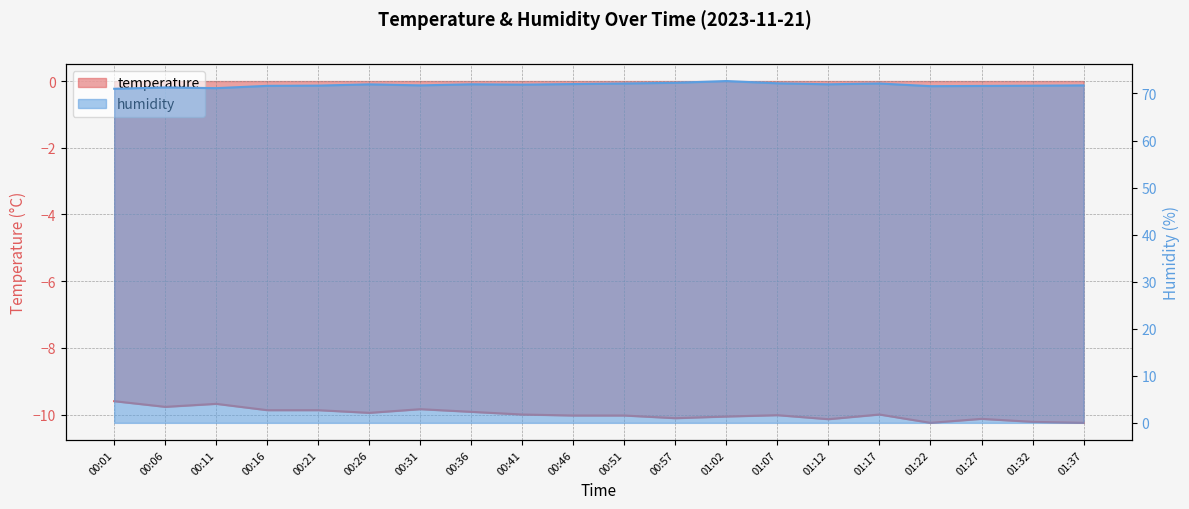

The value of humidity at 01:17 is 22.8. True or false?

False